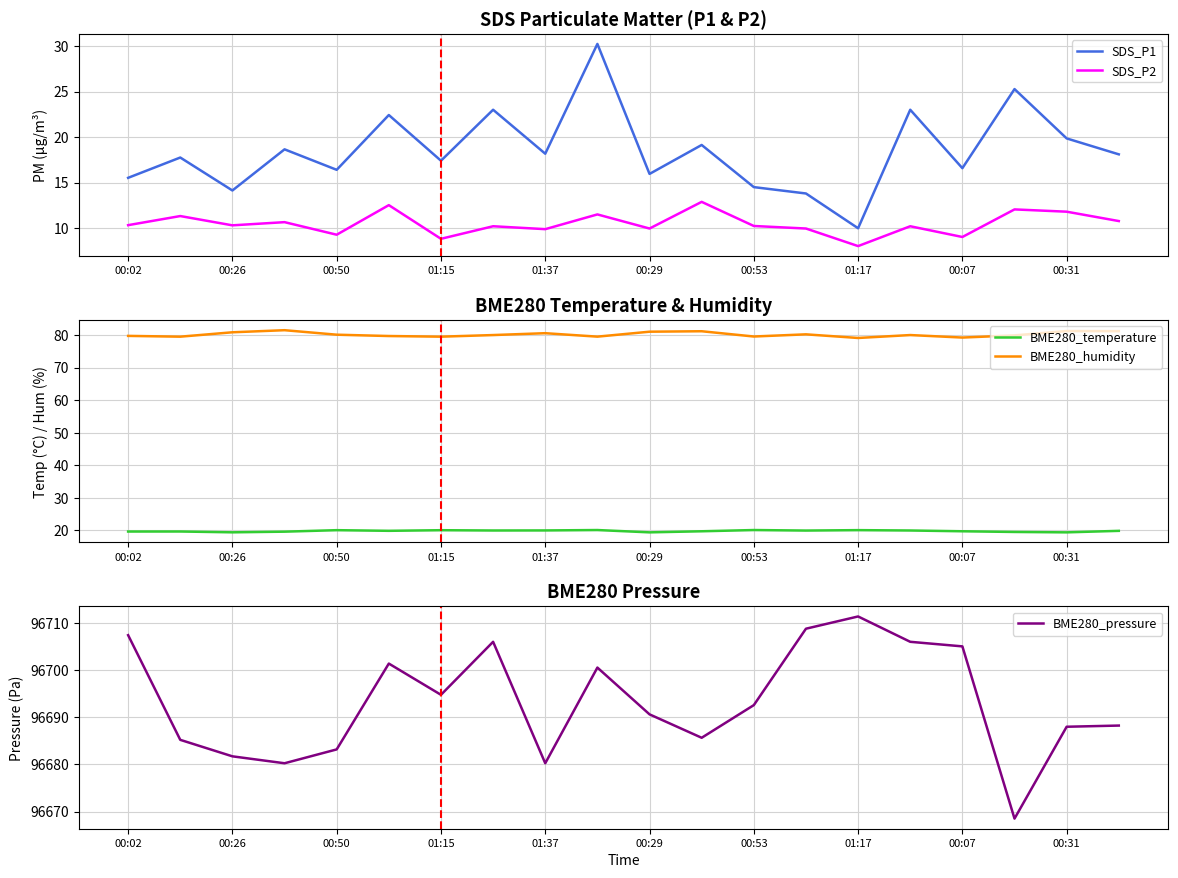

Is the value of SDS_P2 at 00:07 greater than the value of SDS_P1 at 01:15?

No